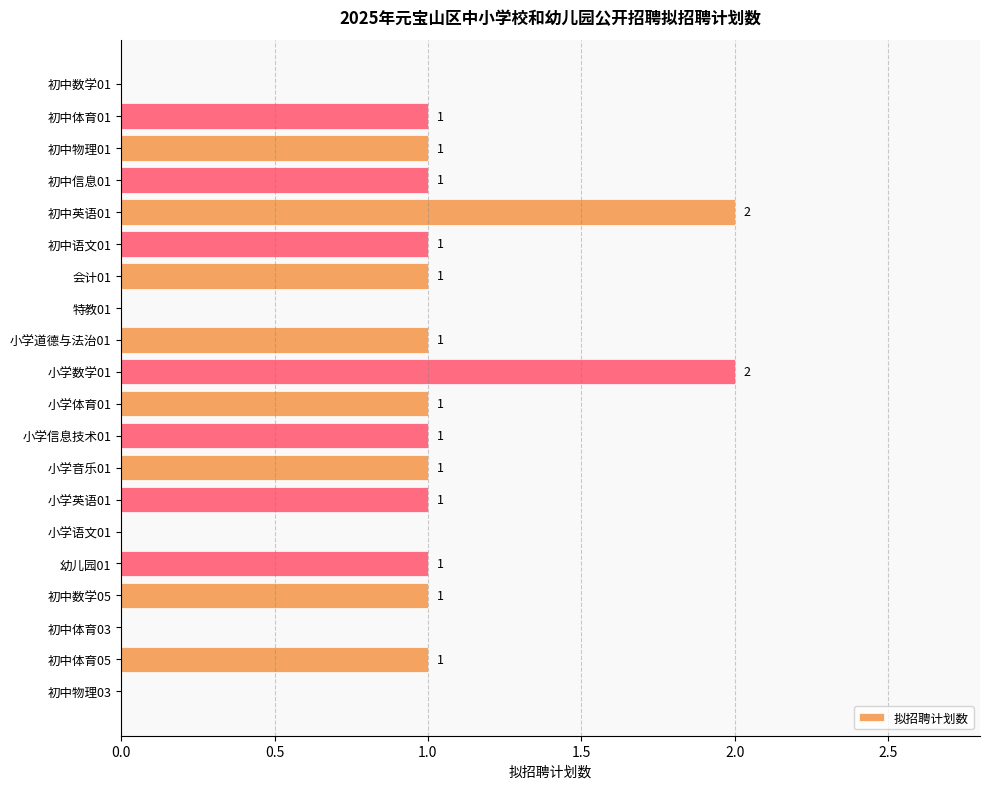

The chart shows a value of 1 at 初中物理01. True or false?

True